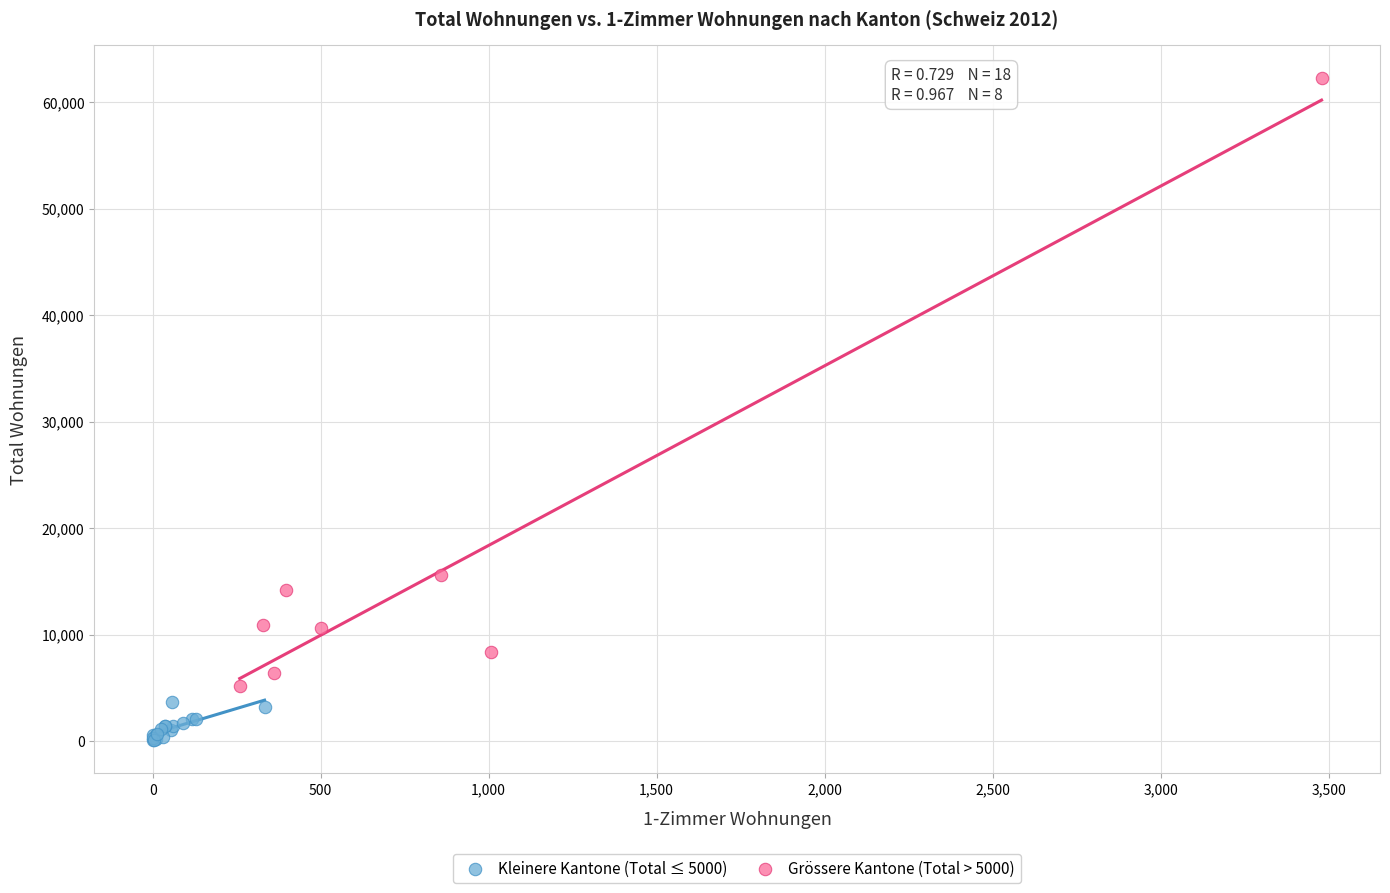

Which series contains the highest Y value?

Grössere Kantone (Total > 5000)